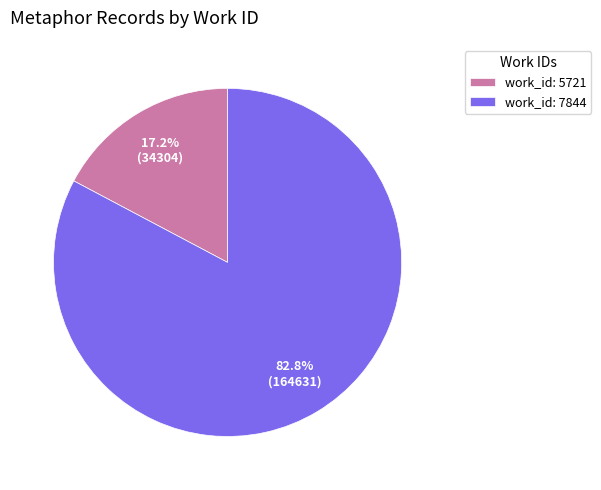

How much of the chart is everything except work_id: 5721?

82.8%